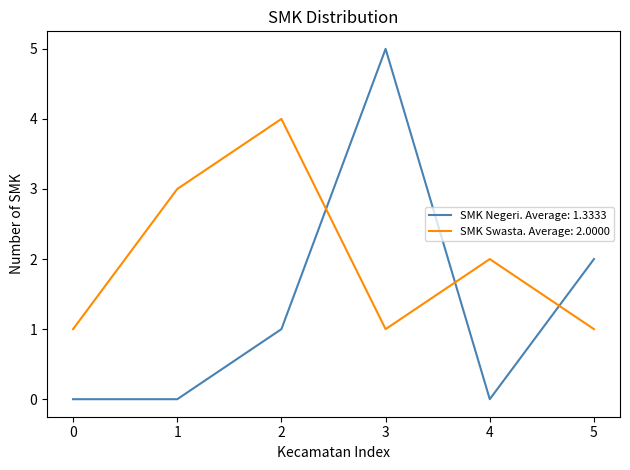

At how many categories does at least one series exceed 0?

6